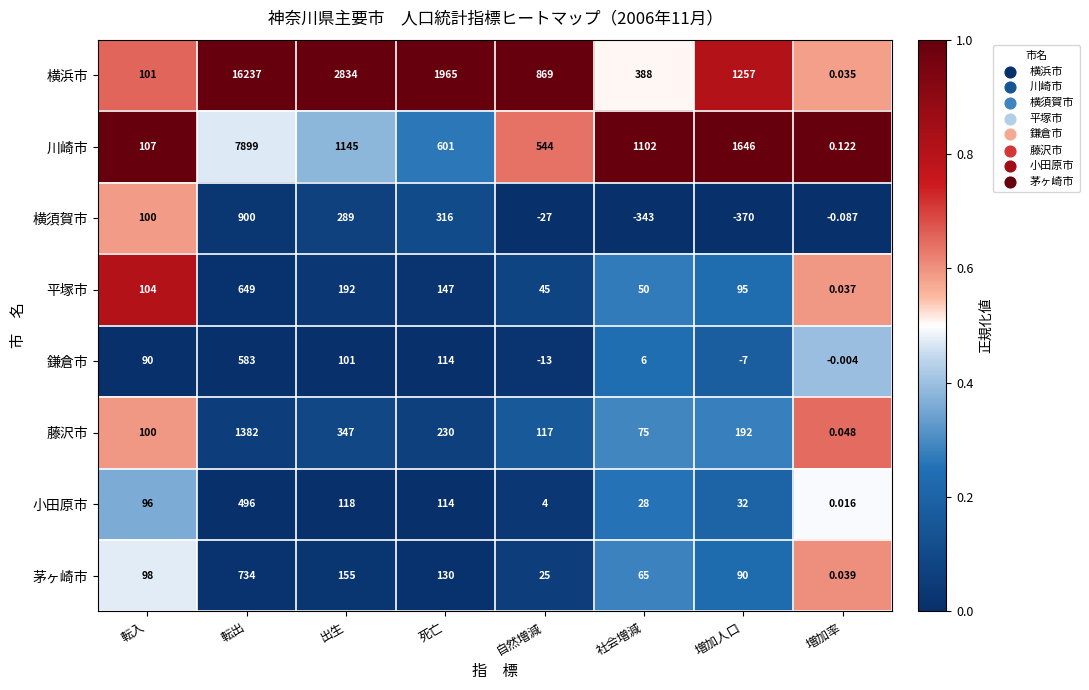

List the series in order of their peak value, highest first.

横浜市, 川崎市, 藤沢市, 横須賀市, 茅ヶ崎市, 平塚市, 鎌倉市, 小田原市